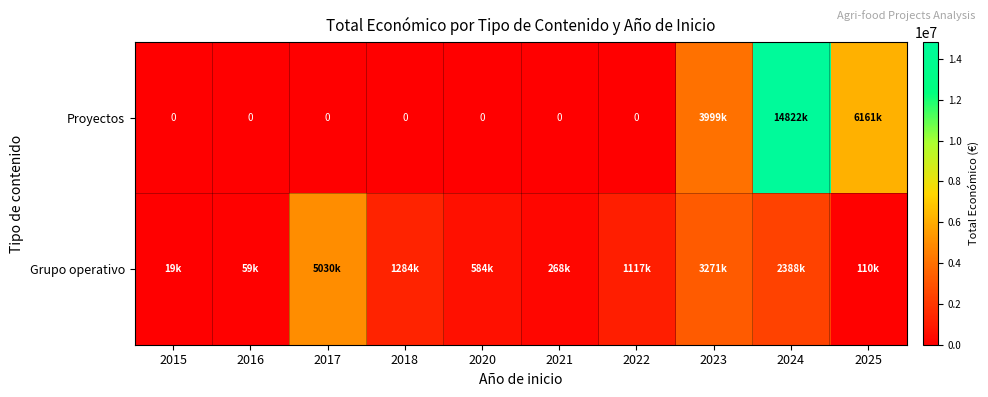

Is the value of Grupo operativo at 2022 greater than the value of Proyectos at 2016?

Yes